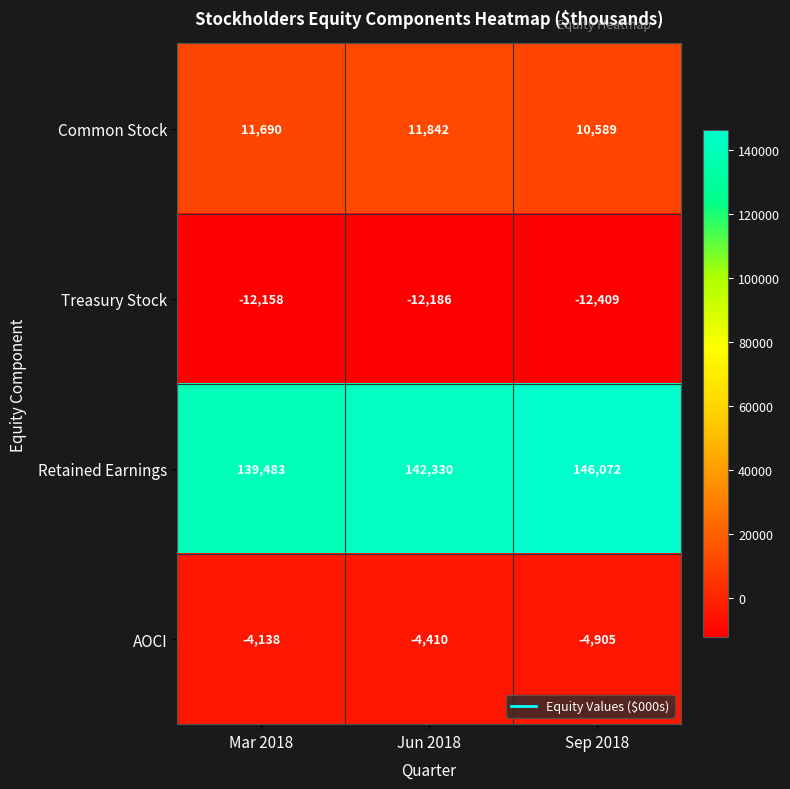

At which label is Retained Earnings closest to 142777?

Jun 2018